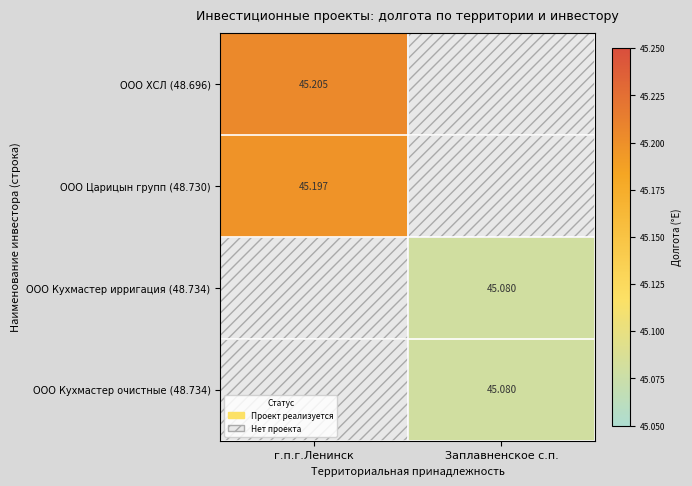

What is the smallest value displayed?

45.1